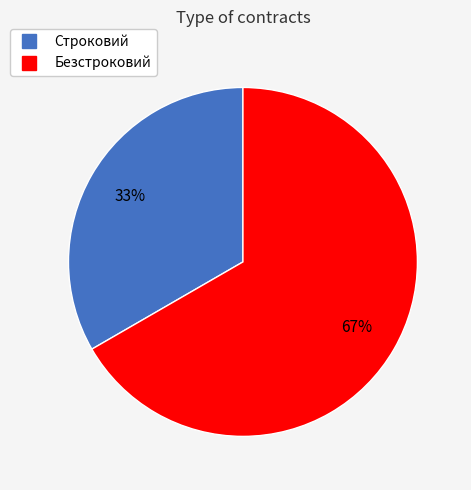

To the nearest percent, what percentage of the pie is Строковий?

33%